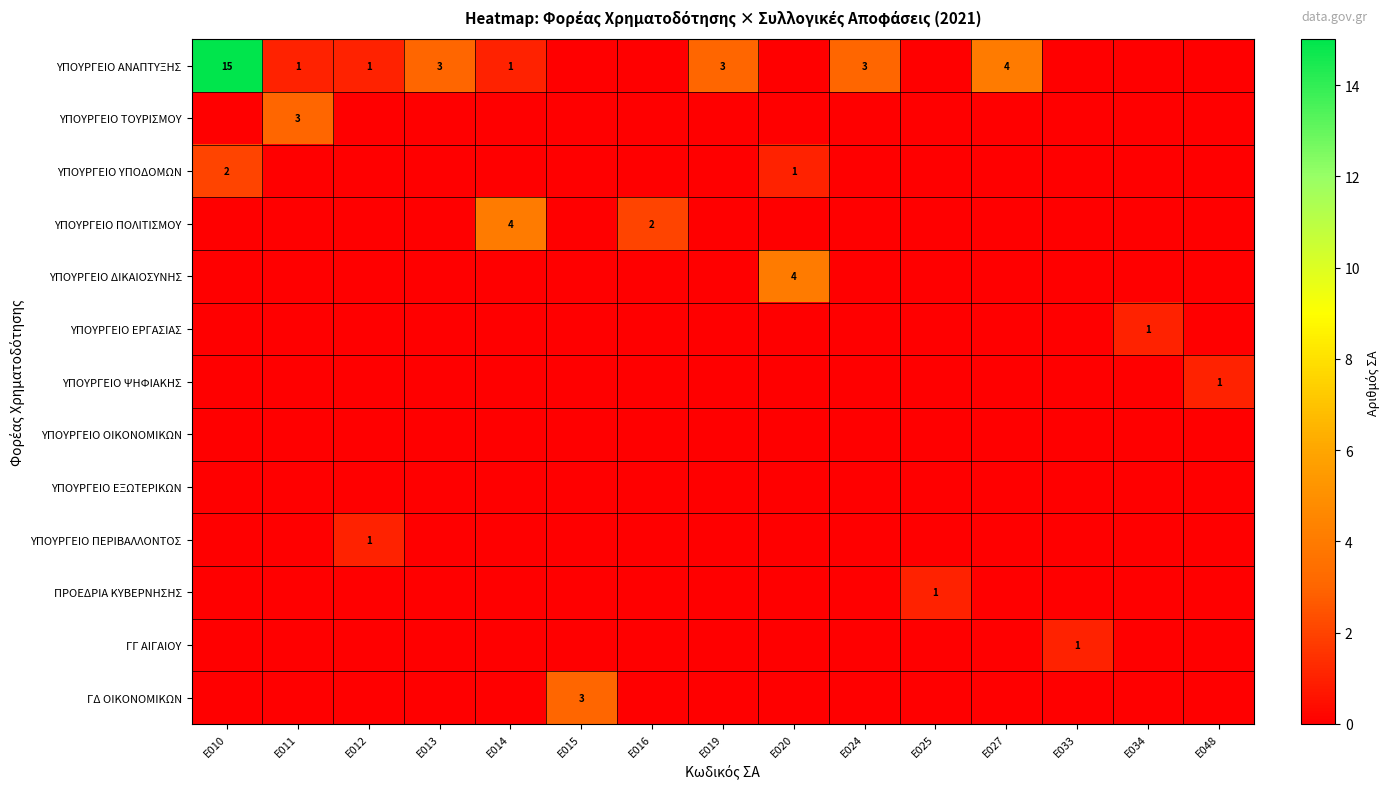

Where is ΓΔ ΟΙΚΟΝΟΜΙΚΩΝ nearest to the value 1?

Ε010